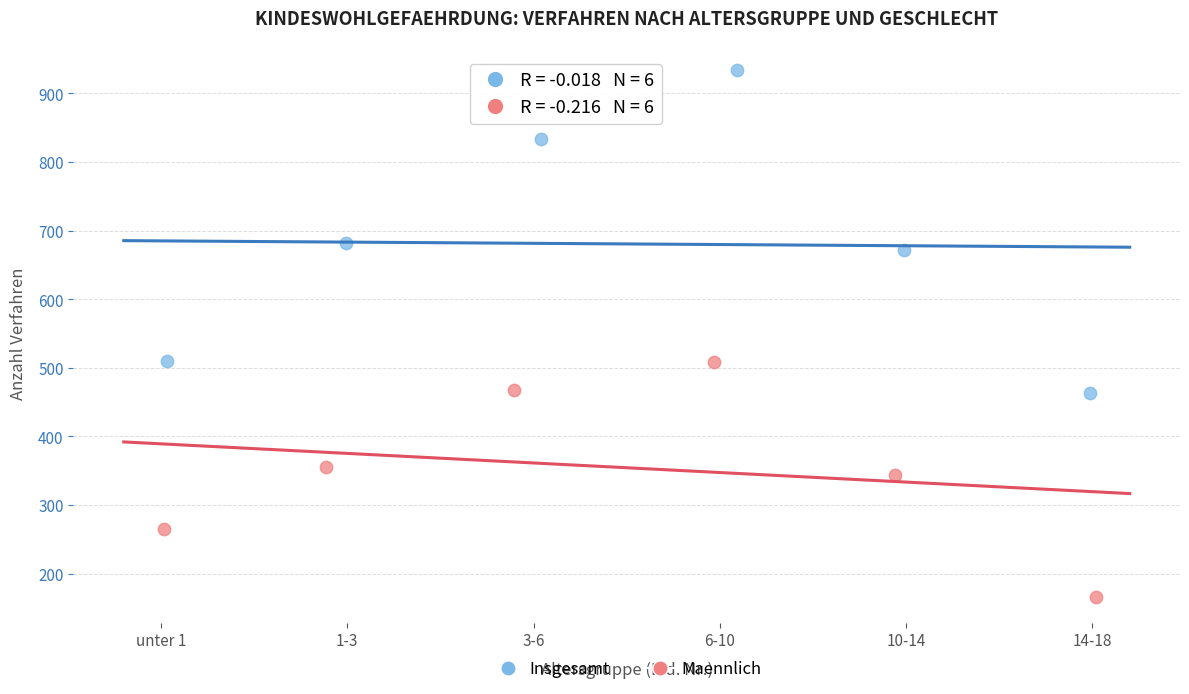

Which series reaches the maximum Y coordinate?

Insgesamt